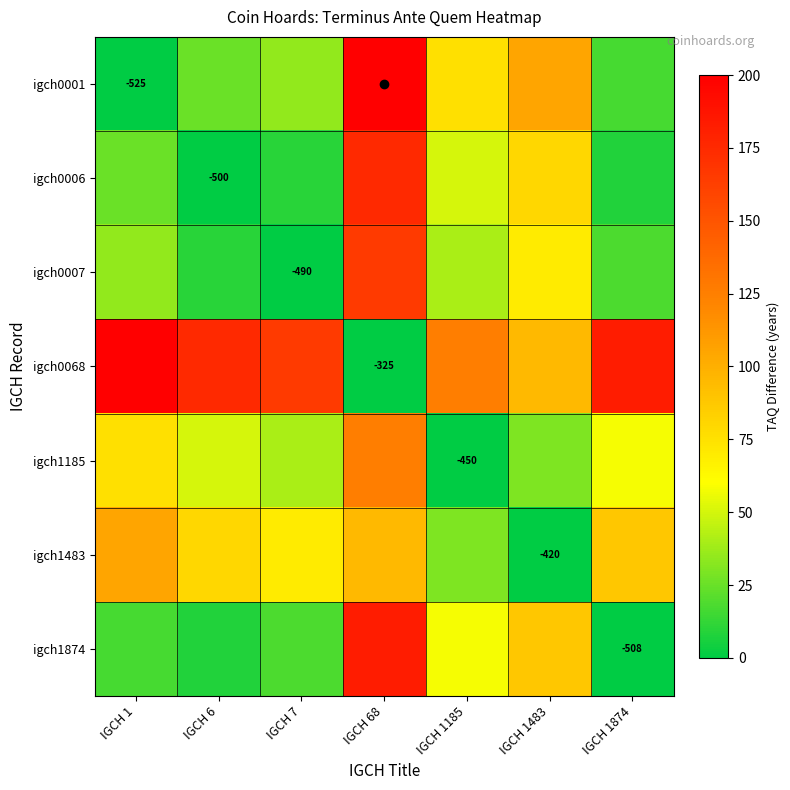

The igch1185 series shows -739 at IGCH 1185. True or false?

False